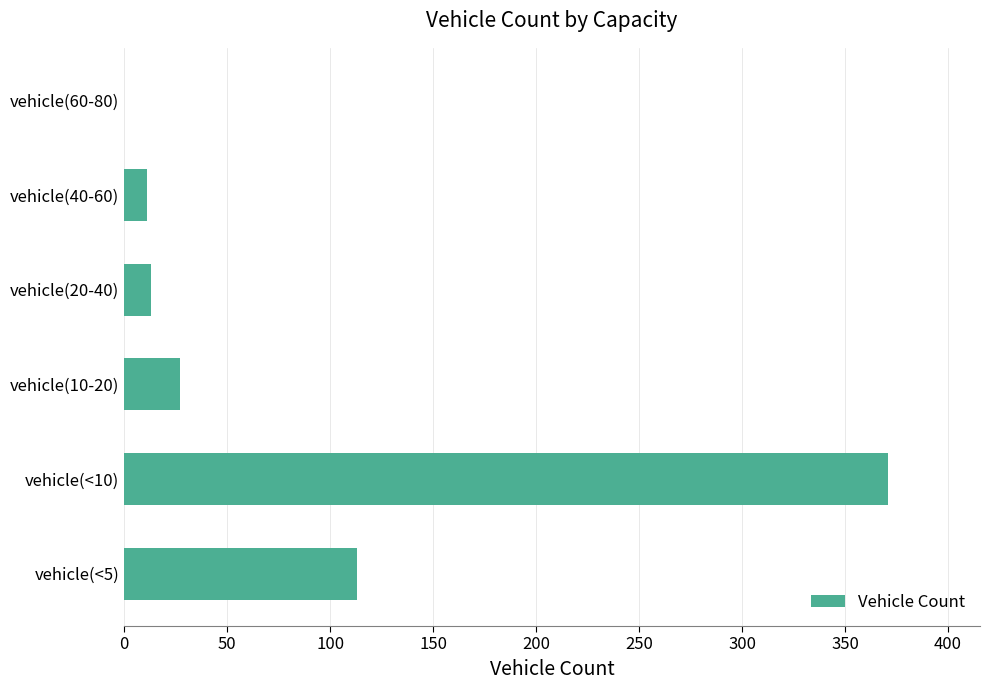

What is the sum of all values?

535